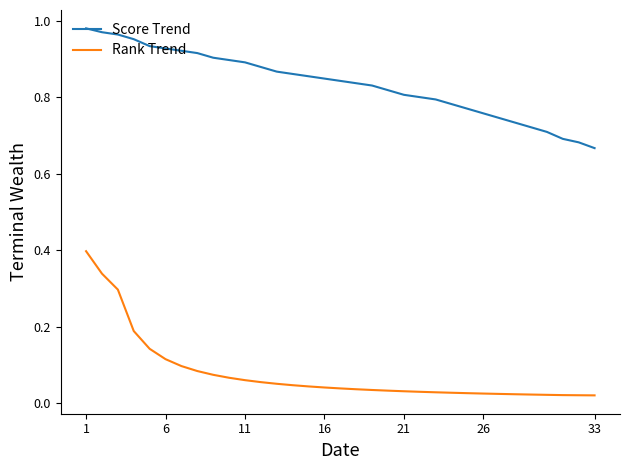

What are all the series names shown in the legend?

Score Trend, Rank Trend